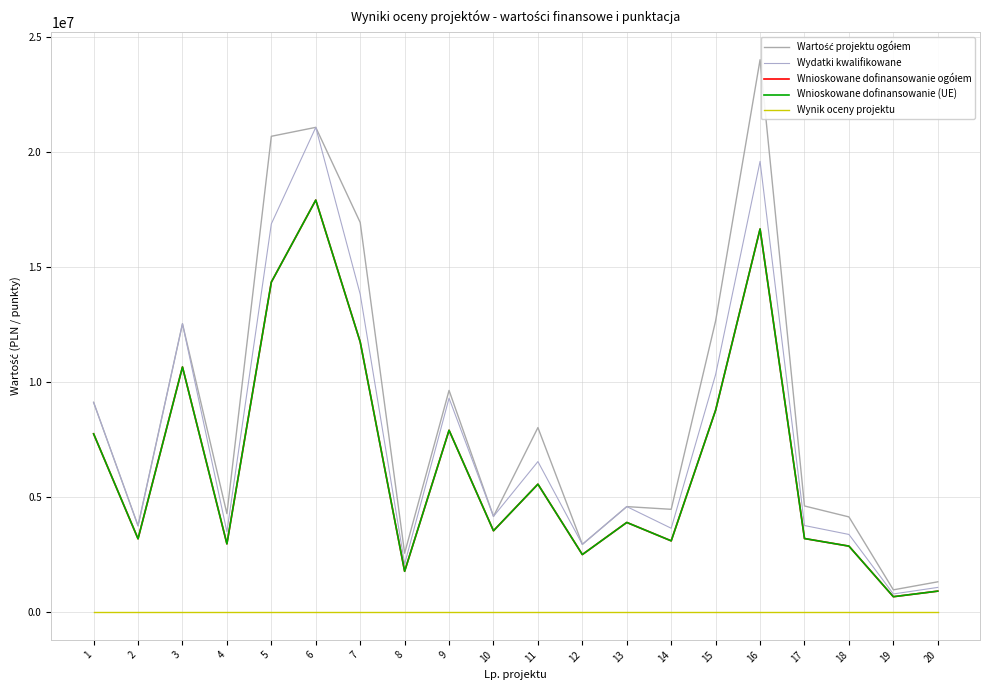

Is this an area chart (filled region under the line)?

No